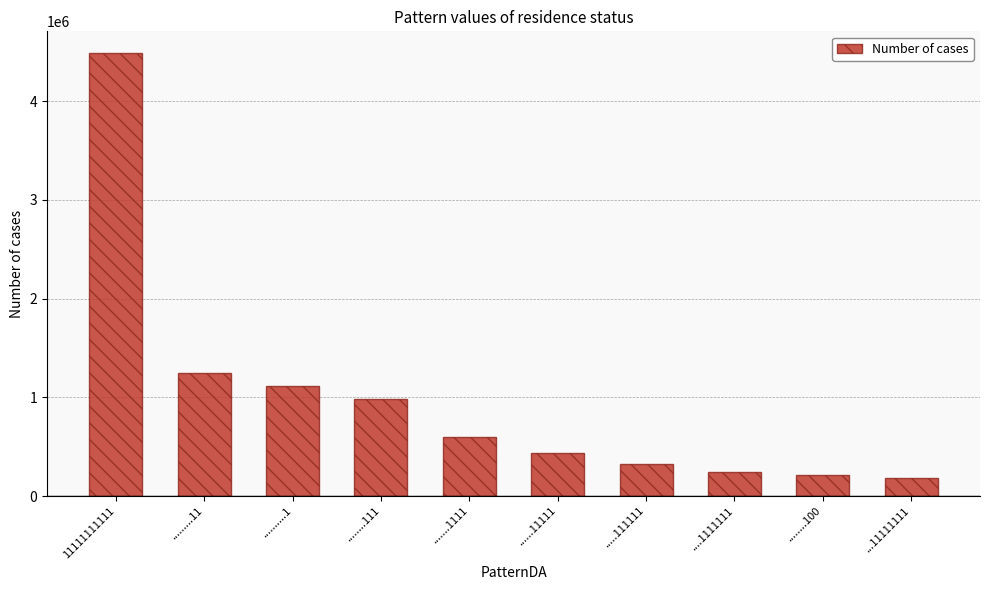

True or false: the data shows 1640553 at ..........1.

False